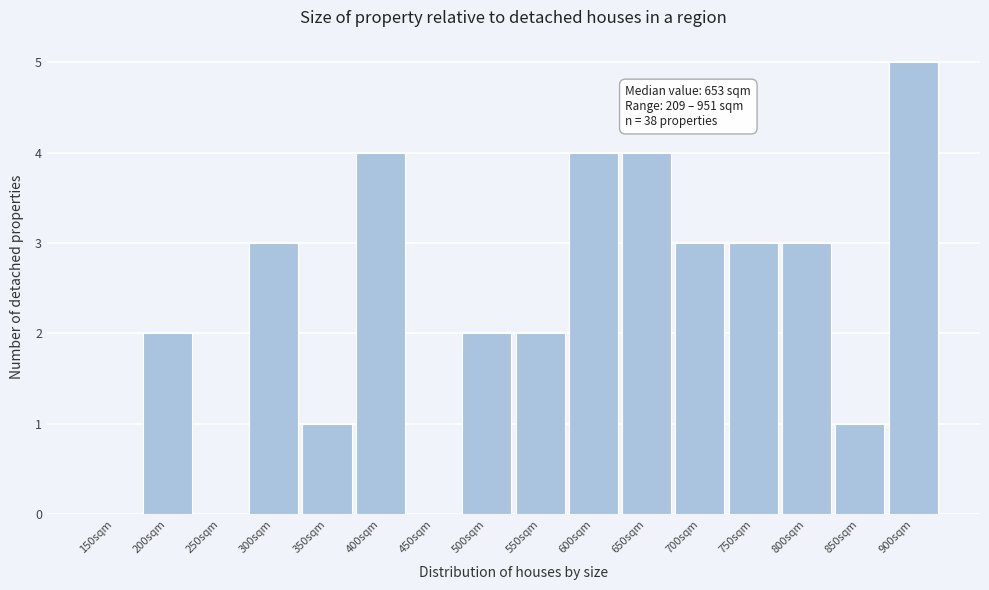

Reading left to right, list all the values displayed in this chart.

150sqm=0	200sqm=2	250sqm=0	300sqm=3	350sqm=1	400sqm=4	450sqm=0	500sqm=2	550sqm=2	600sqm=4	650sqm=4	700sqm=3	750sqm=3	800sqm=3	850sqm=1	900sqm=5